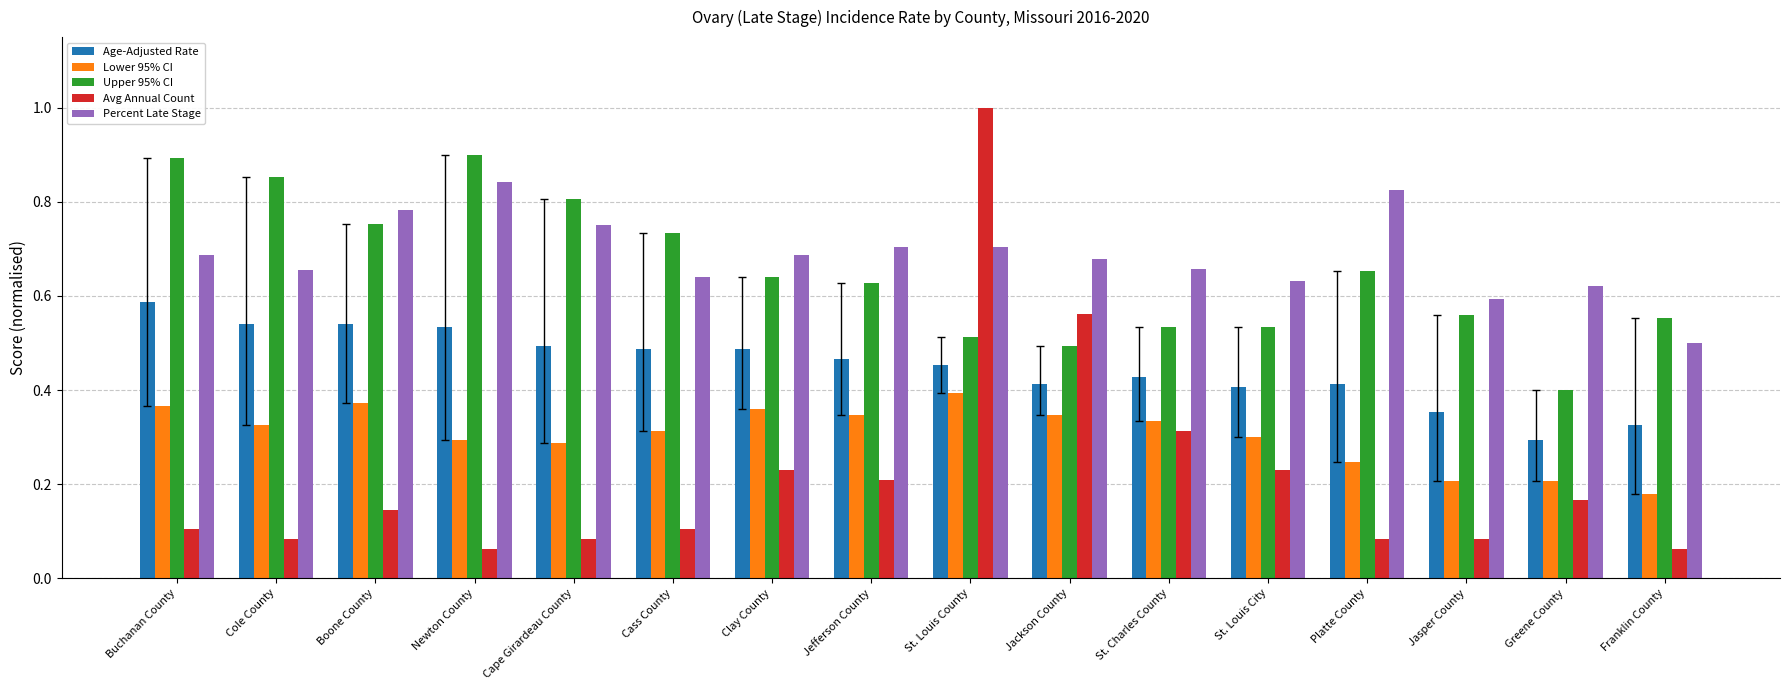

What is the sum of all Age-Adjusted Rate values?

7.2